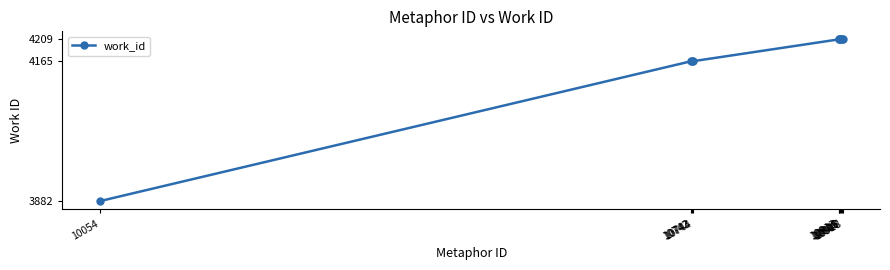

Approximately how many times larger is the value at 10914 compared to 10913?

1.0